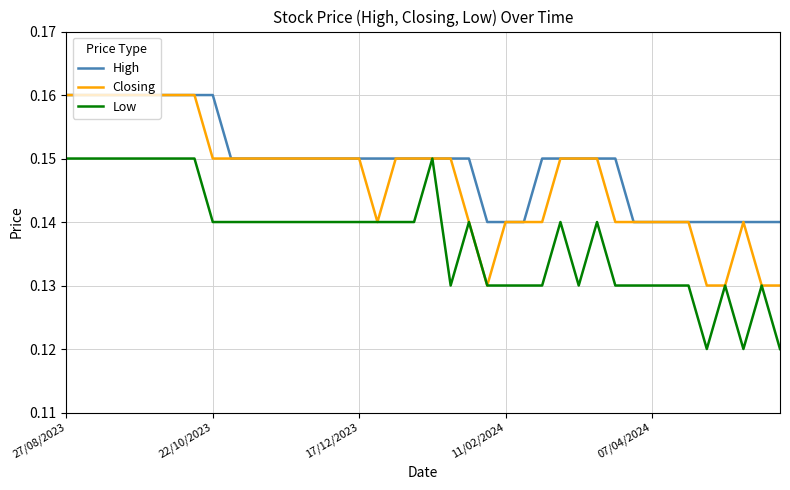

Rank the series by their average value, from highest to lowest.

High, Closing, Low